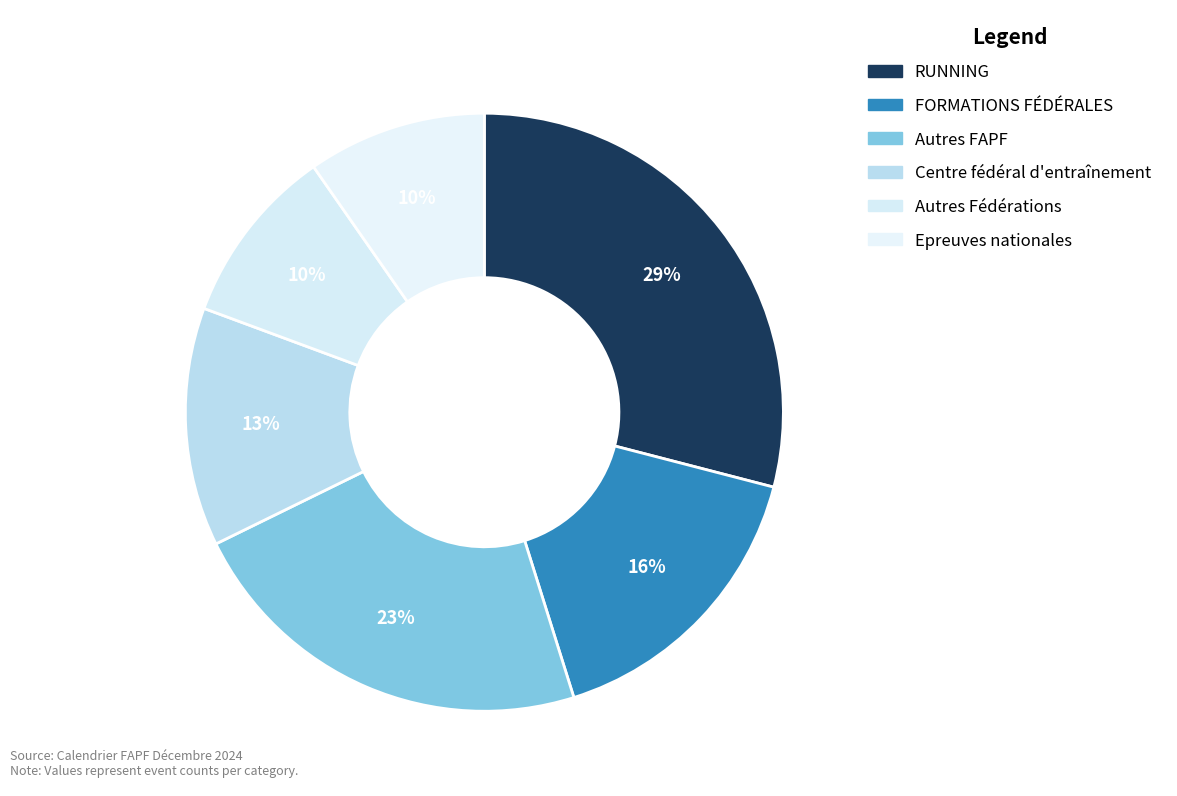

Count the number of slices in the pie.

6